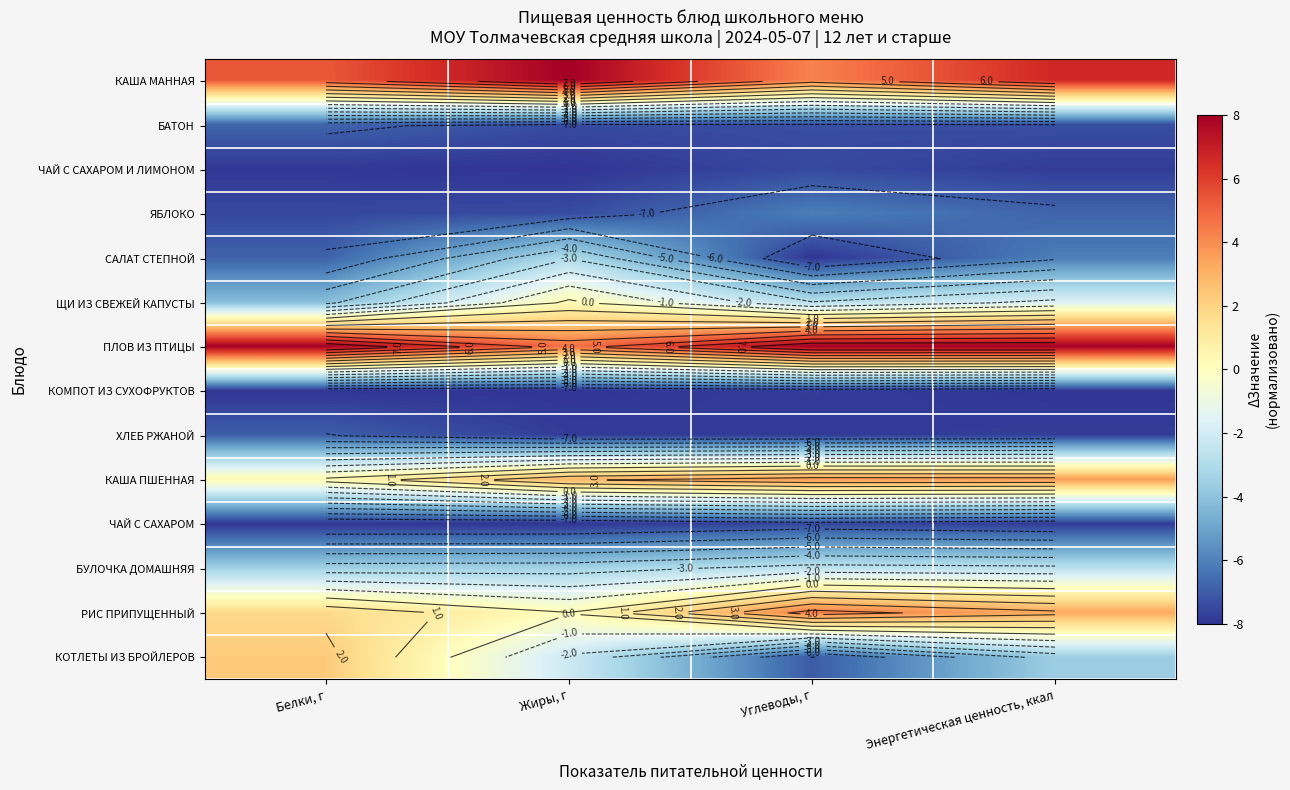

Is the value of БАТОН at Жиры, г greater than the value of ЧАЙ С САХАРОМ И ЛИМОНОМ at Белки, г?

Yes